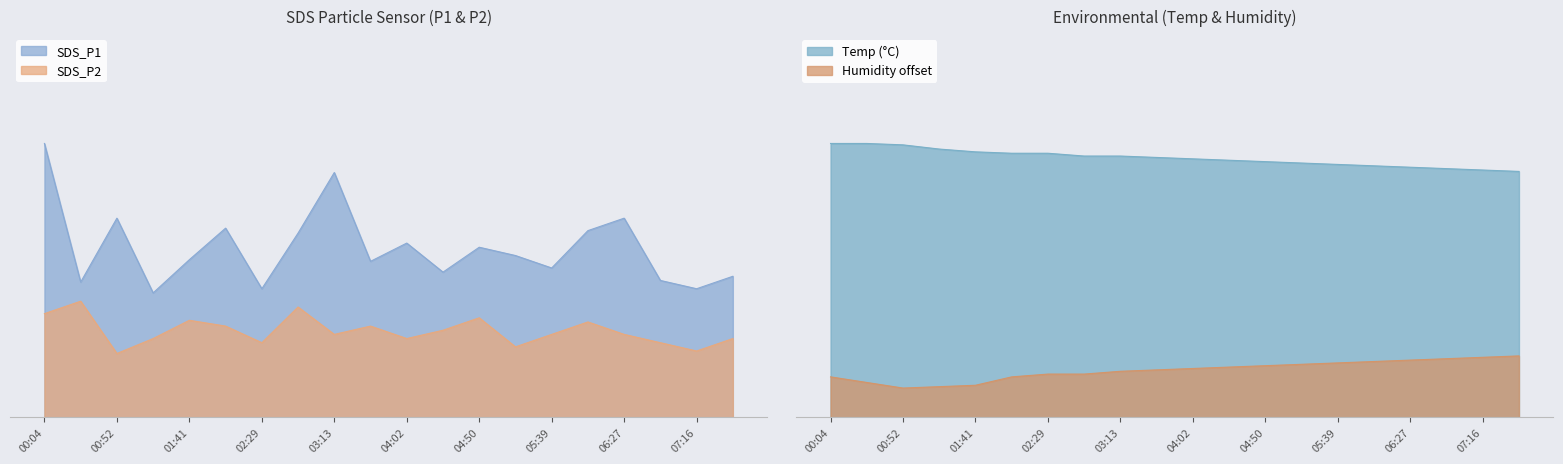

In SDS_P1, how many points are higher than both neighbors (excluding endpoints)?

6